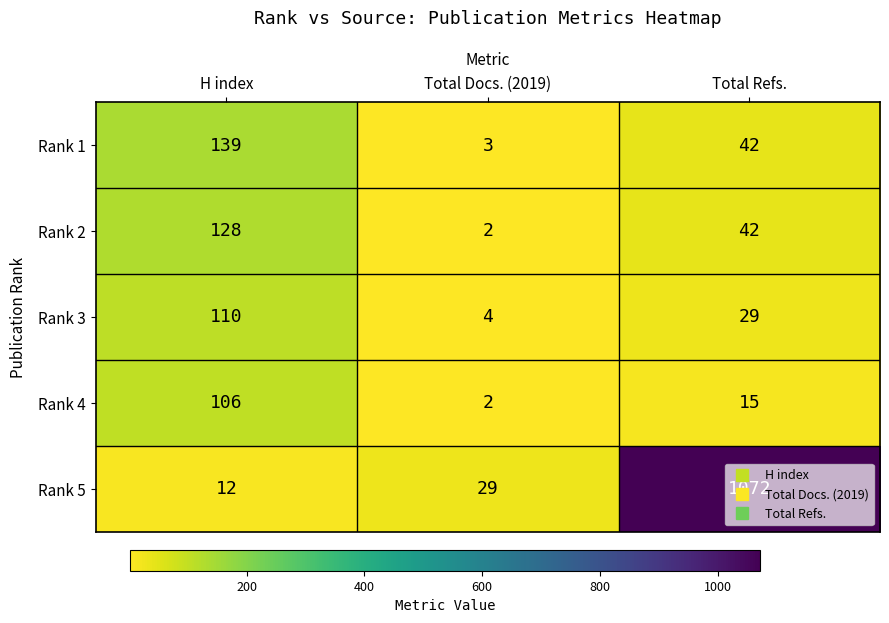

What is the spread (max minus min) of values at Total Refs.?

1057